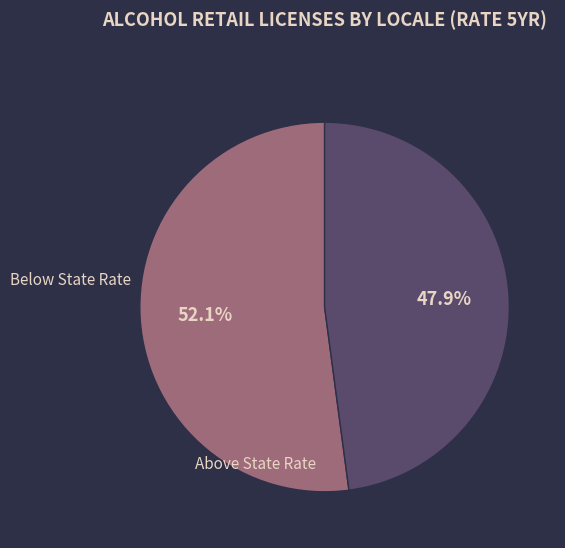

Is there any slice that represents more than half of the pie?

Yes